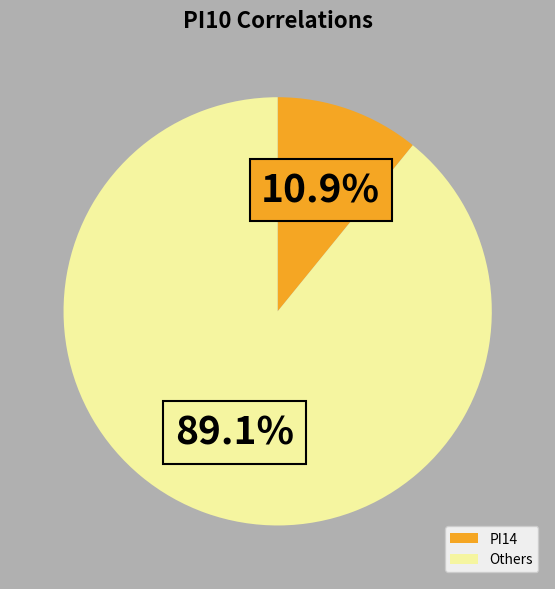

Combined, do PI14 and Others account for over 50%?

Yes